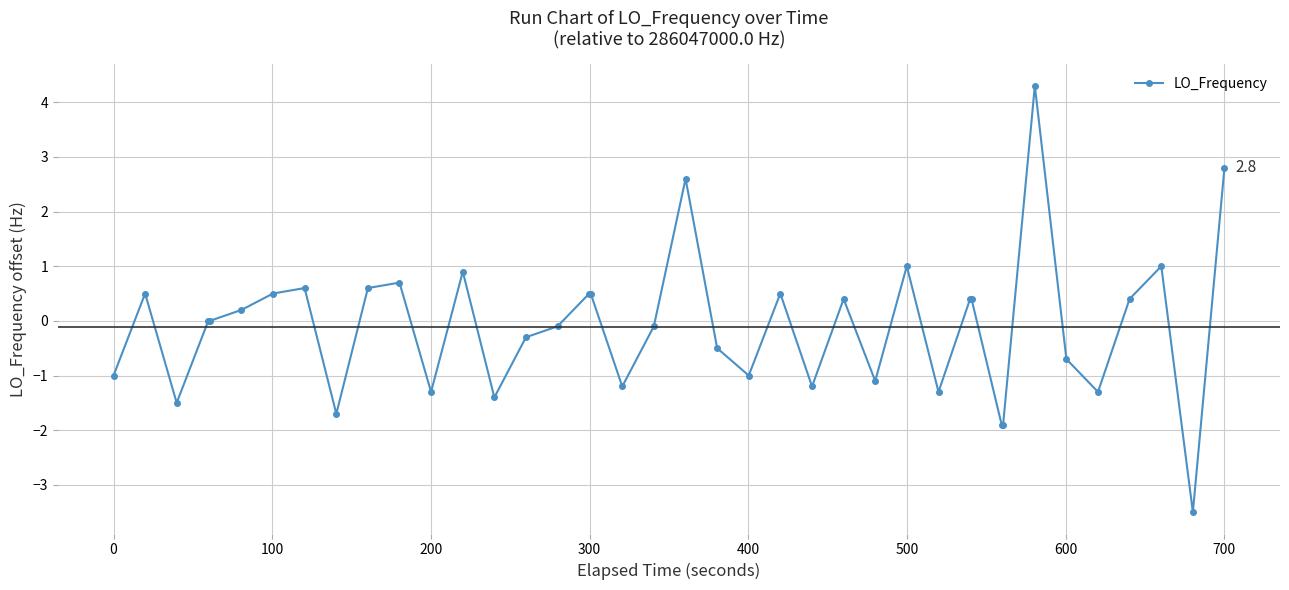

What is the maximum value shown in the chart?

4.3